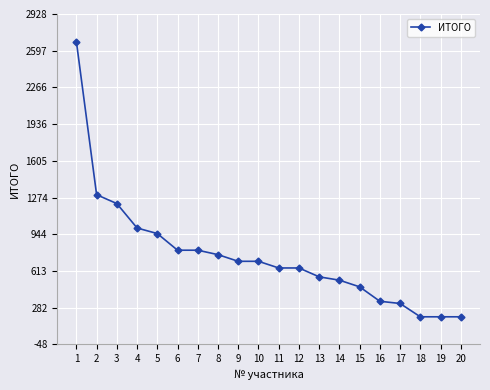

What is the value of the 8th point from the left?

760